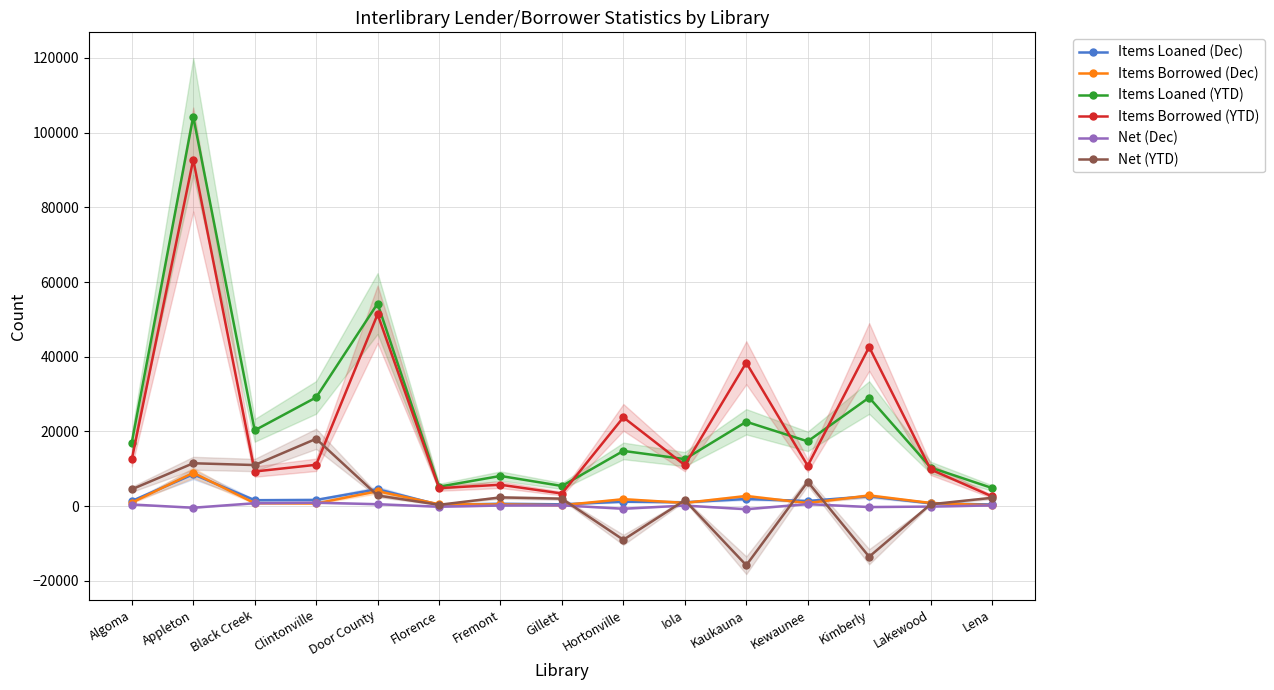

True or false: Items Loaned (Dec) and Net (Dec) intersect in this chart.

False